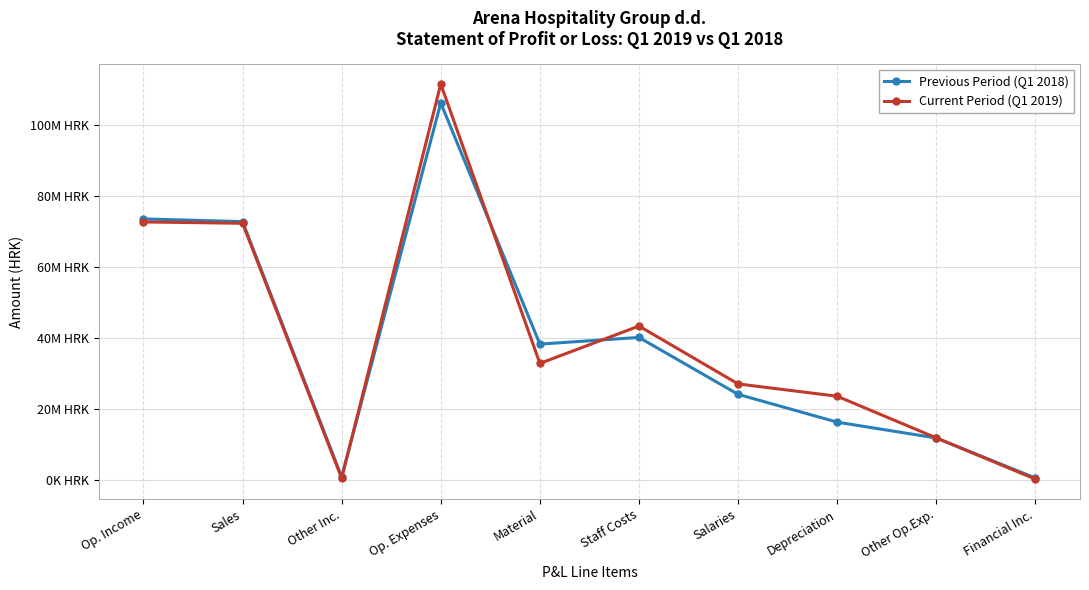

What are all the series names shown in the legend?

Previous Period (Q1 2018), Current Period (Q1 2019)